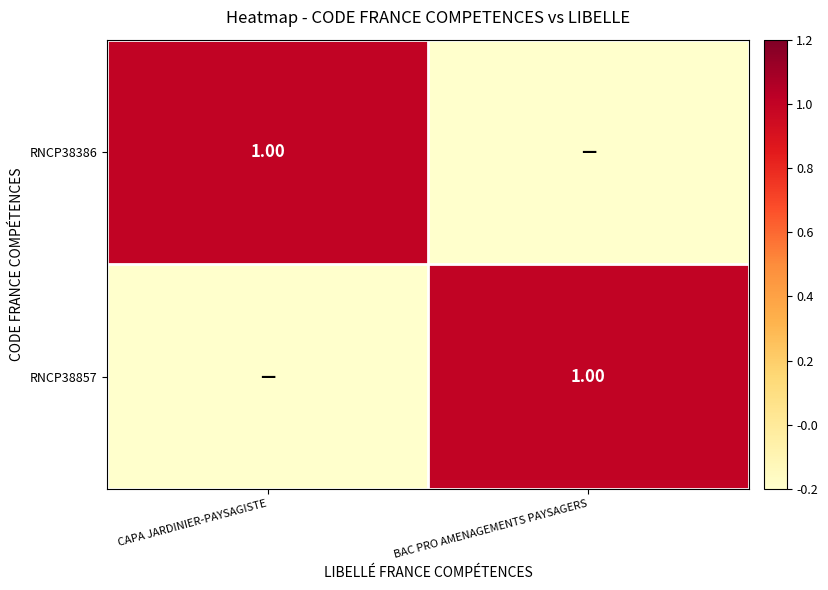

At how many categories does at least one series exceed 0?

2